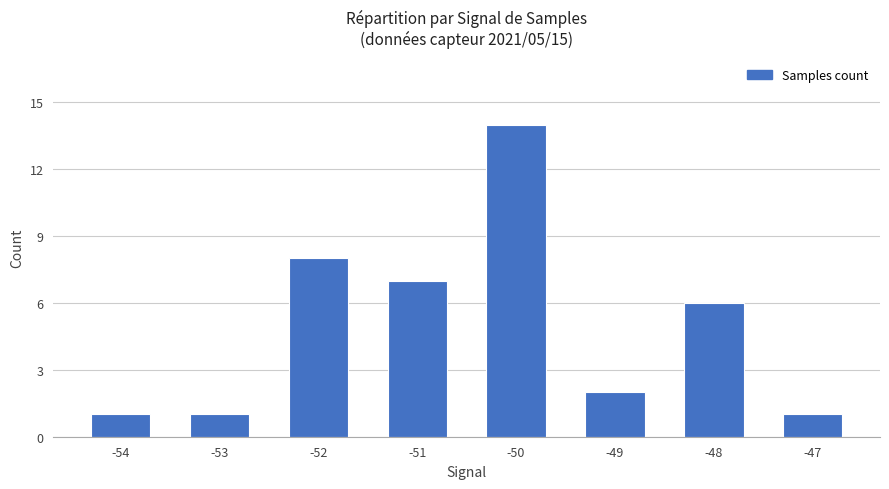

Is it true that the value at -52 is 8?

True